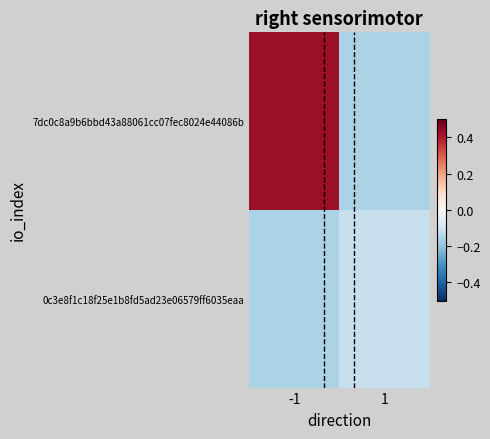

Which series has the widest spread of values?

7dc0c8a9b6bbd43a88061cc07fec8024e44086b